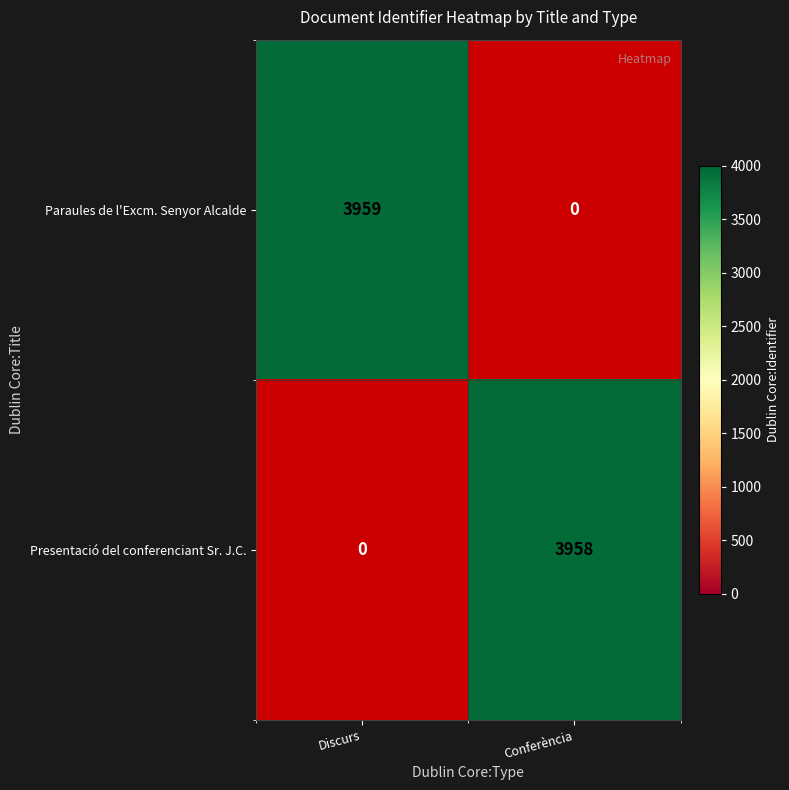

The value of Paraules de l'Excm. Senyor Alcalde at Discurs is 1854.5. True or false?

False